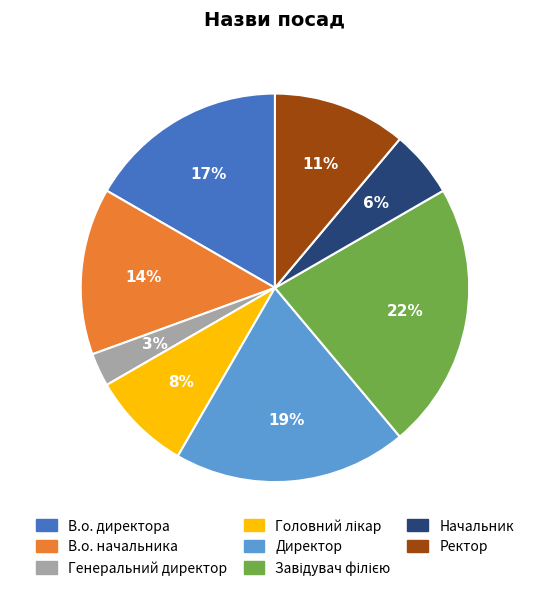

Is it true that Директор is 19% of the pie?

True